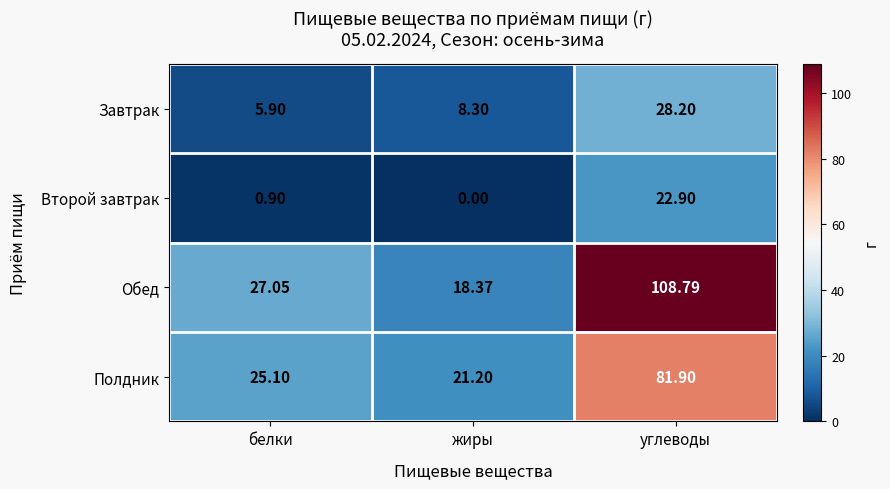

Which series has the largest range (max minus min)?

Обед